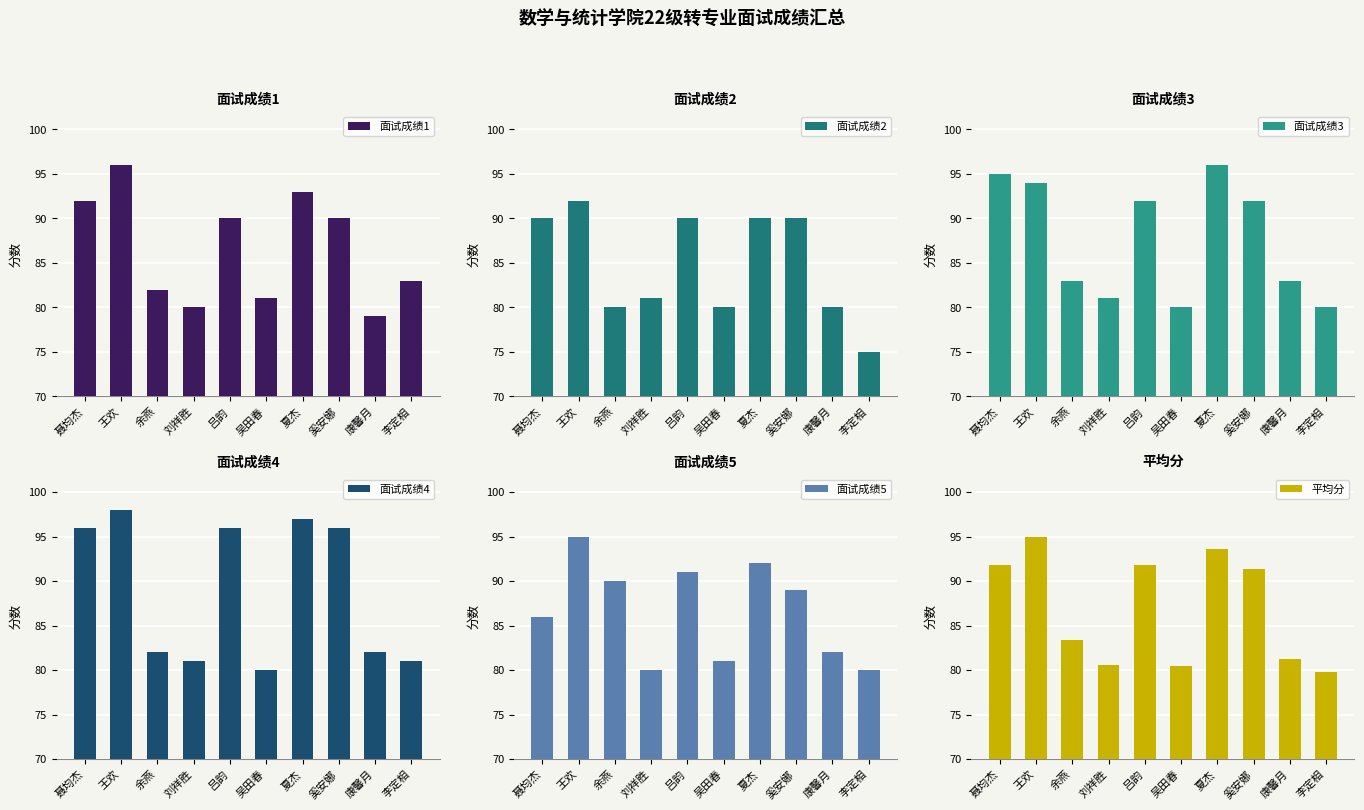

What is the label of the 7th bar from the left?

夏杰